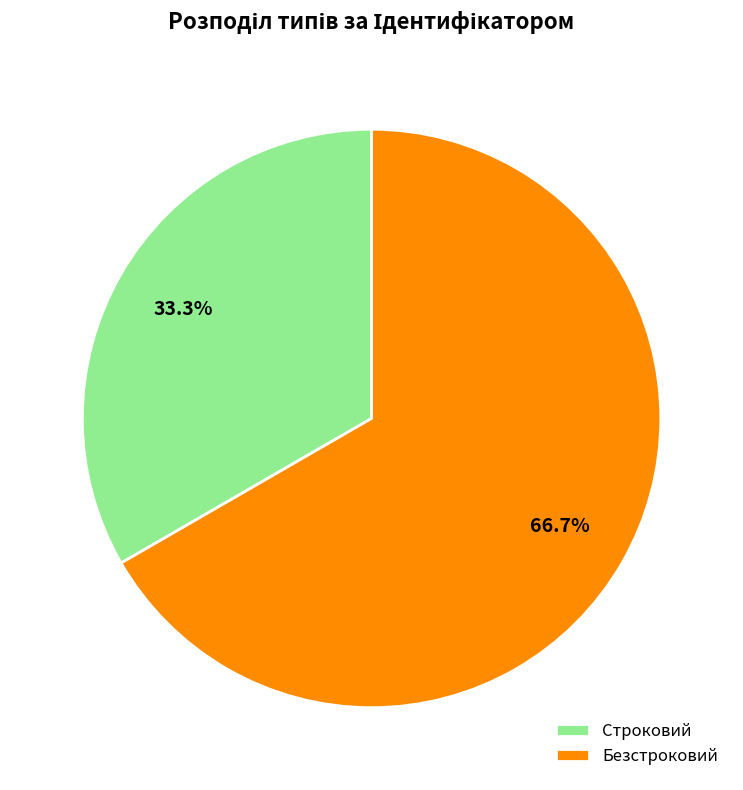

What percentage is the Строковий slice, to the nearest percent?

33%